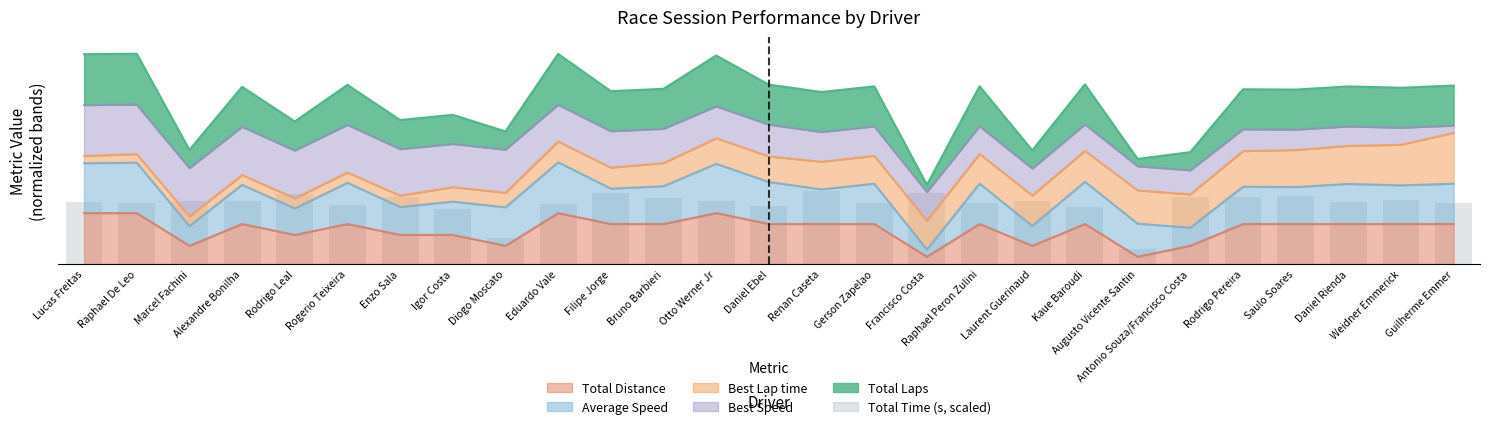

At which label does the data first exceed 86?

Marcel Fachini